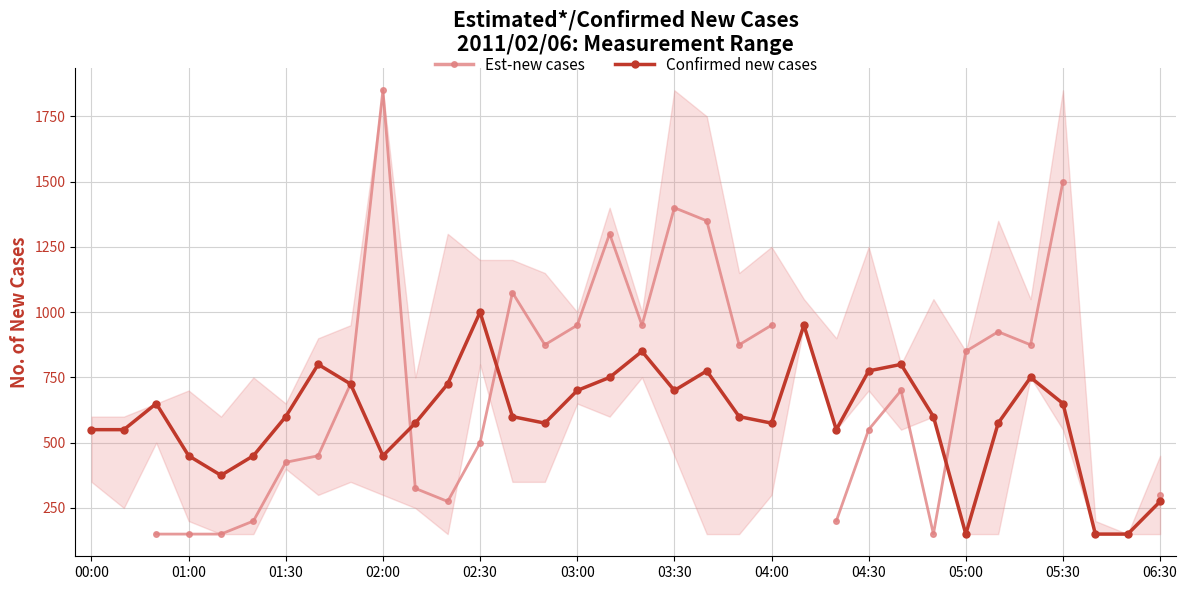

True or false: Confirmed new cases has a value of 31.5 at 05:00.

False